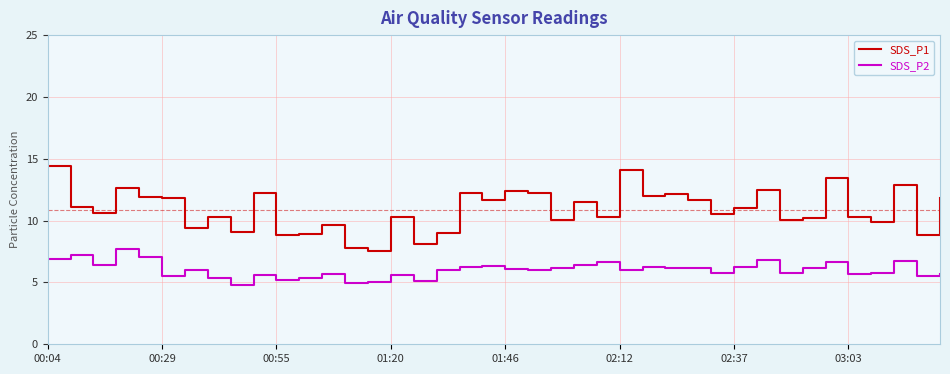

List the series in order of their peak value, lowest first.

SDS_P2, SDS_P1